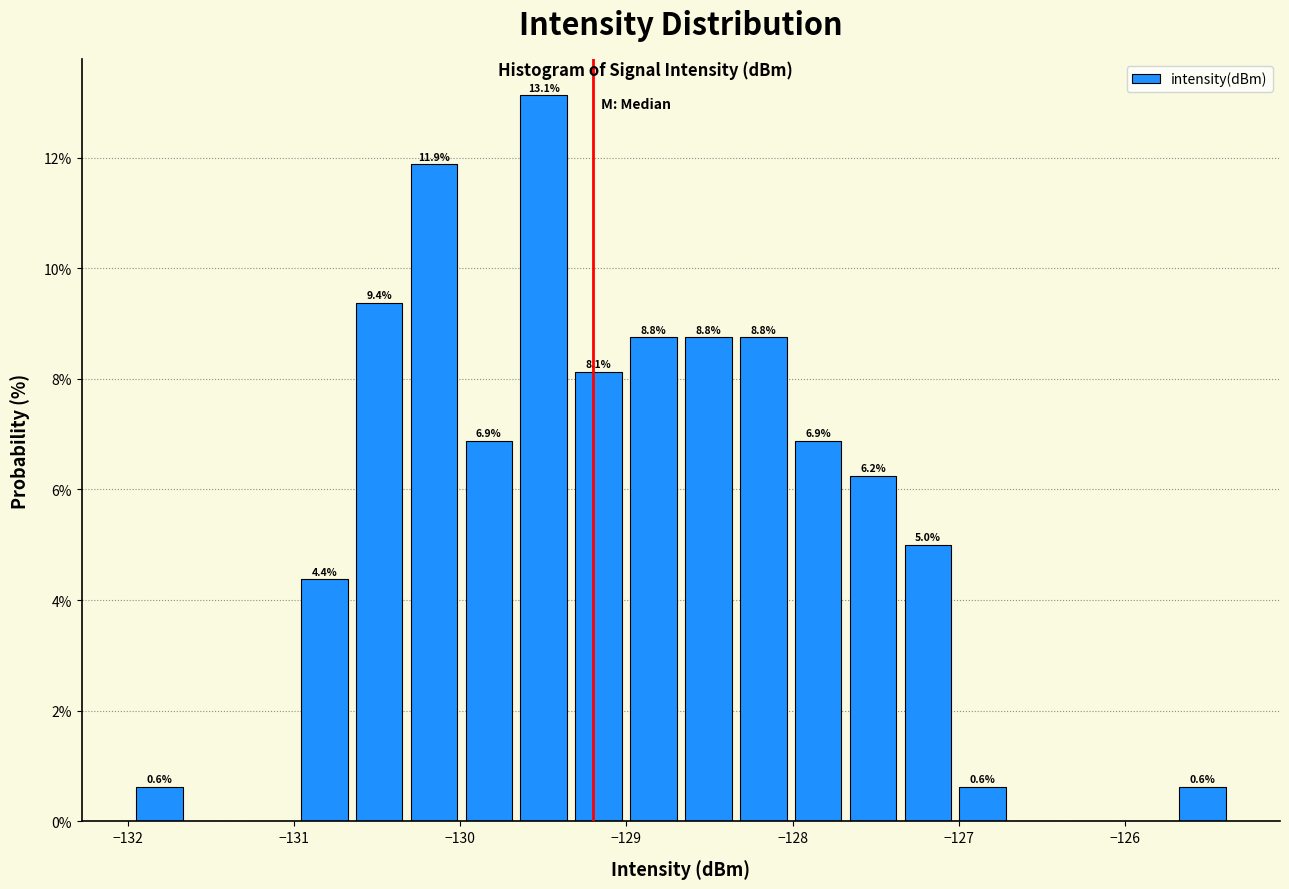

Read against the x-axis, roughly where is the centre of the tallest bar?

-129.5